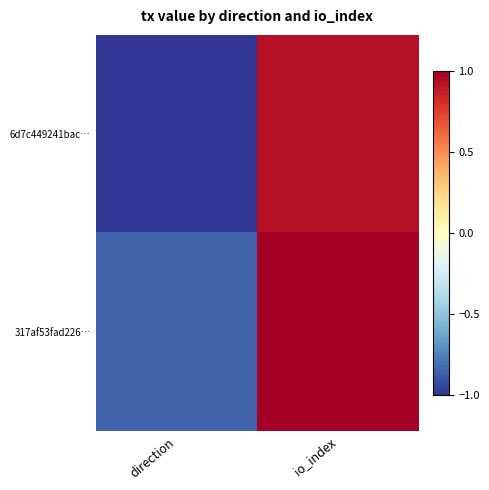

Rank the series at io_index from highest to lowest value.

317af53fad226…, 6d7c449241bac…